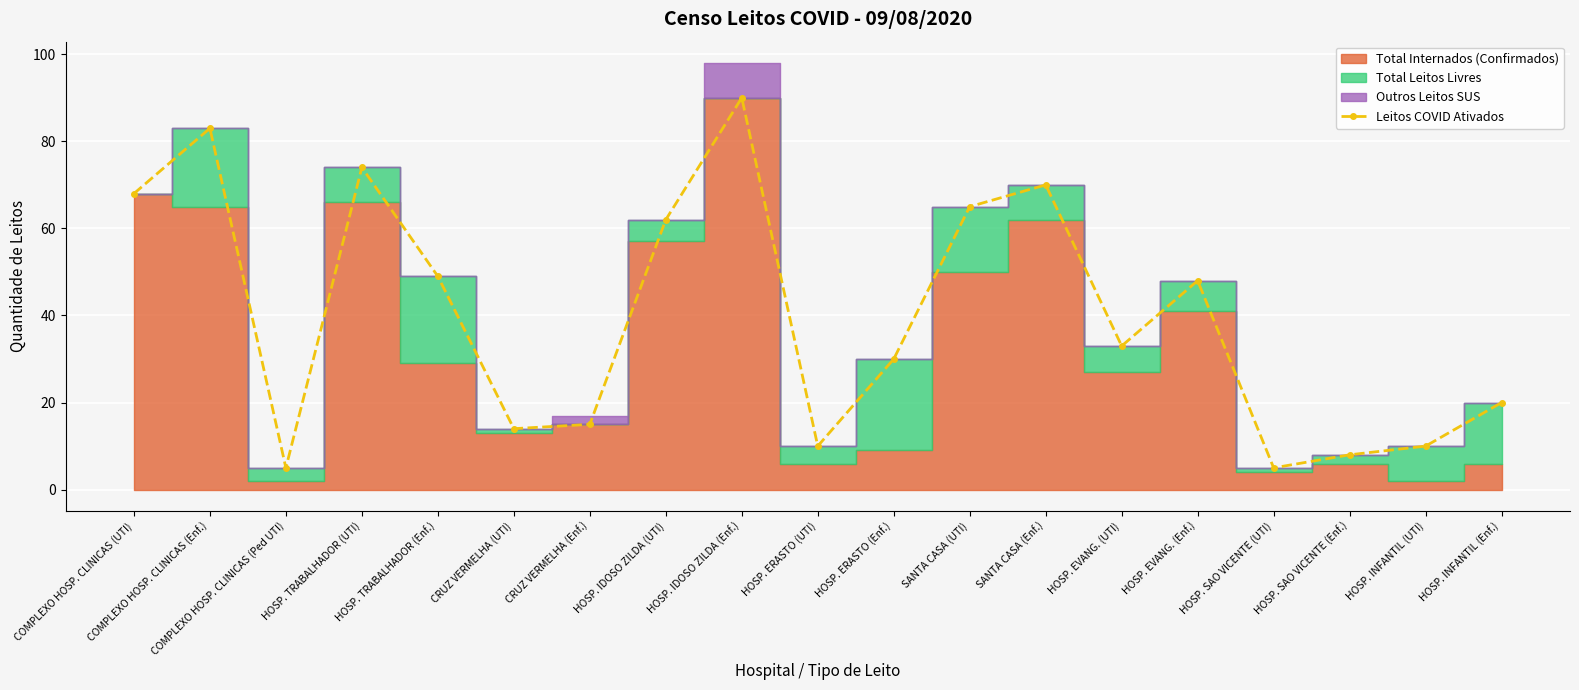

Reading left to right, transcribe all the data shown in this chart.

COMPLEXO HOSP. CLINICAS (UTI)=68	COMPLEXO HOSP. CLINICAS (Enf.)=83	COMPLEXO HOSP. CLINICAS (Ped UTI)=5	HOSP. TRABALHADOR (UTI)=74	HOSP. TRABALHADOR (Enf.)=49	CRUZ VERMELHA (UTI)=14	CRUZ VERMELHA (Enf.)=15	HOSP. IDOSO ZILDA (UTI)=62	HOSP. IDOSO ZILDA (Enf.)=90	HOSP. ERASTO (UTI)=10	HOSP. ERASTO (Enf.)=30	SANTA CASA (UTI)=65	SANTA CASA (Enf.)=70	HOSP. EVANG. (UTI)=33	HOSP. EVANG. (Enf.)=48	HOSP. SAO VICENTE (UTI)=5	HOSP. SAO VICENTE (Enf.)=8	HOSP. INFANTIL (UTI)=10	HOSP. INFANTIL (Enf.)=20